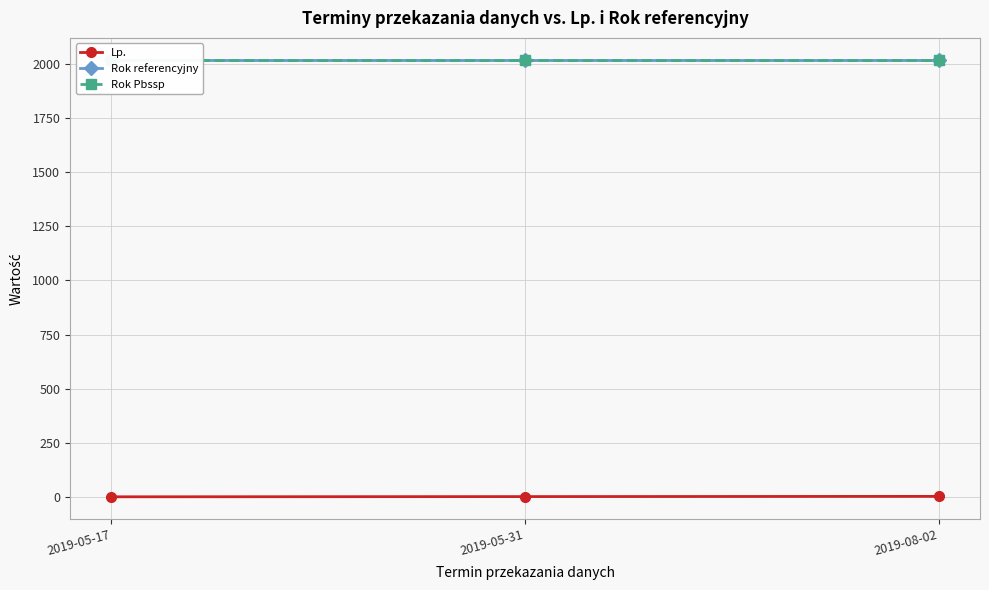

What value does the Rok referencyjny series have at 2019-08-02?

2018